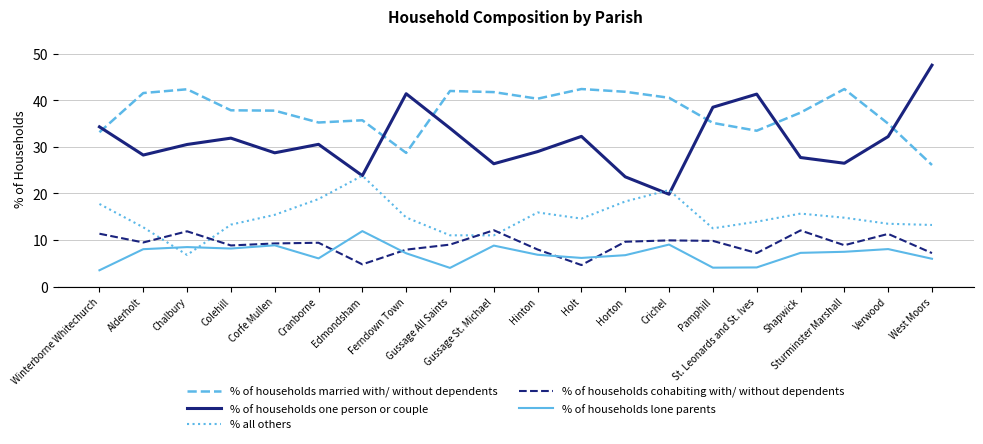

Is the value of % of households cohabiting with/ without dependents at Hinton greater than the value of % all others at Holt?

No